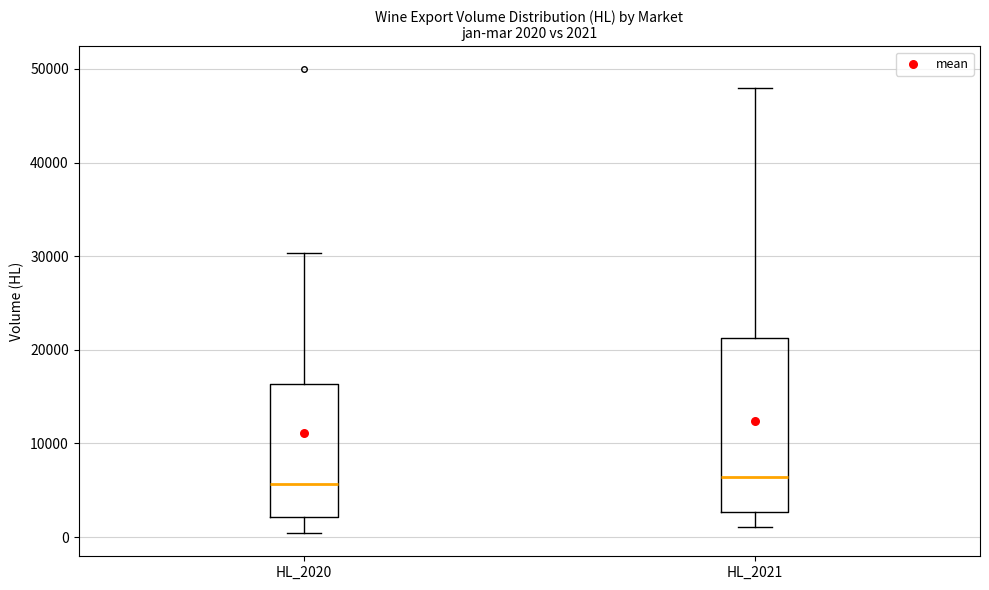

Which box is the tallest, from its lower edge to its upper edge?

HL_2021